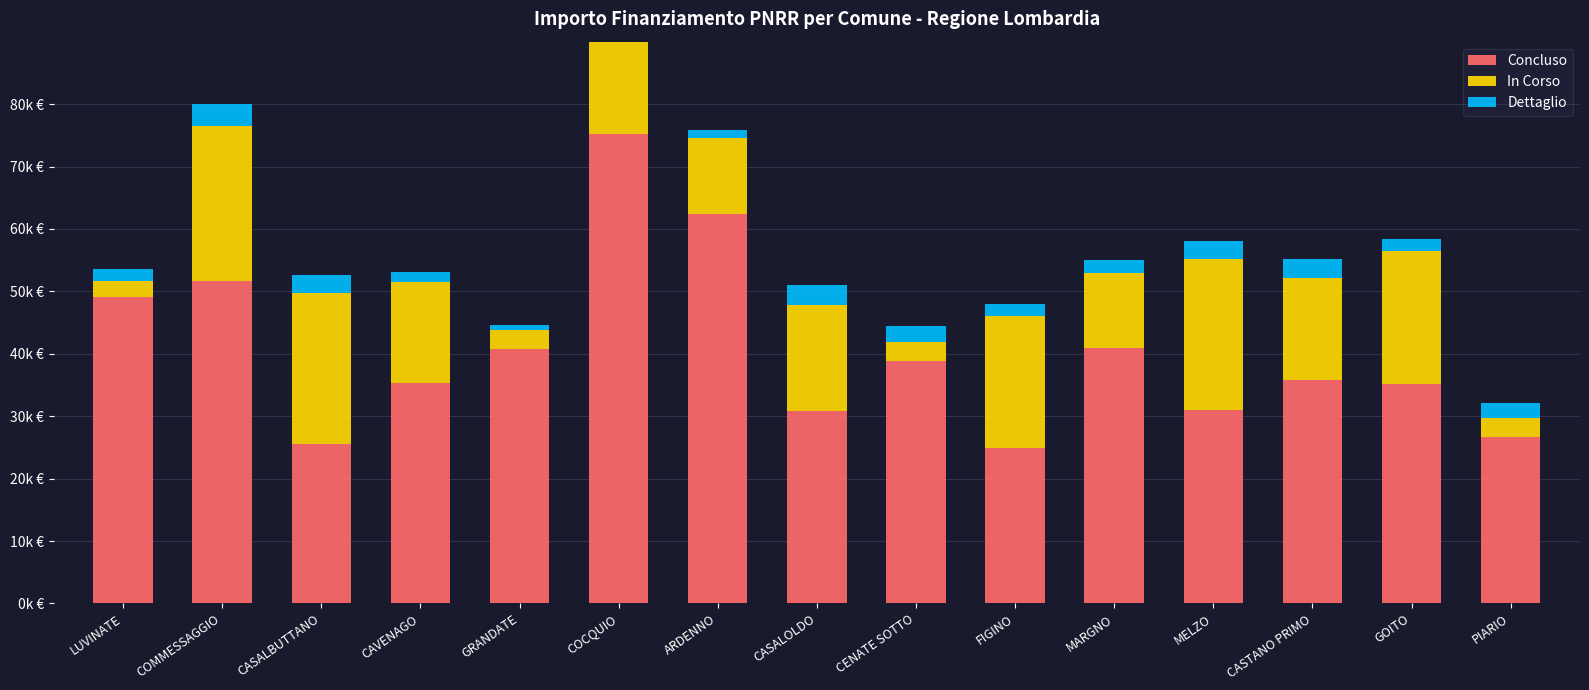

What is the sum of all Concluso values?

604.0